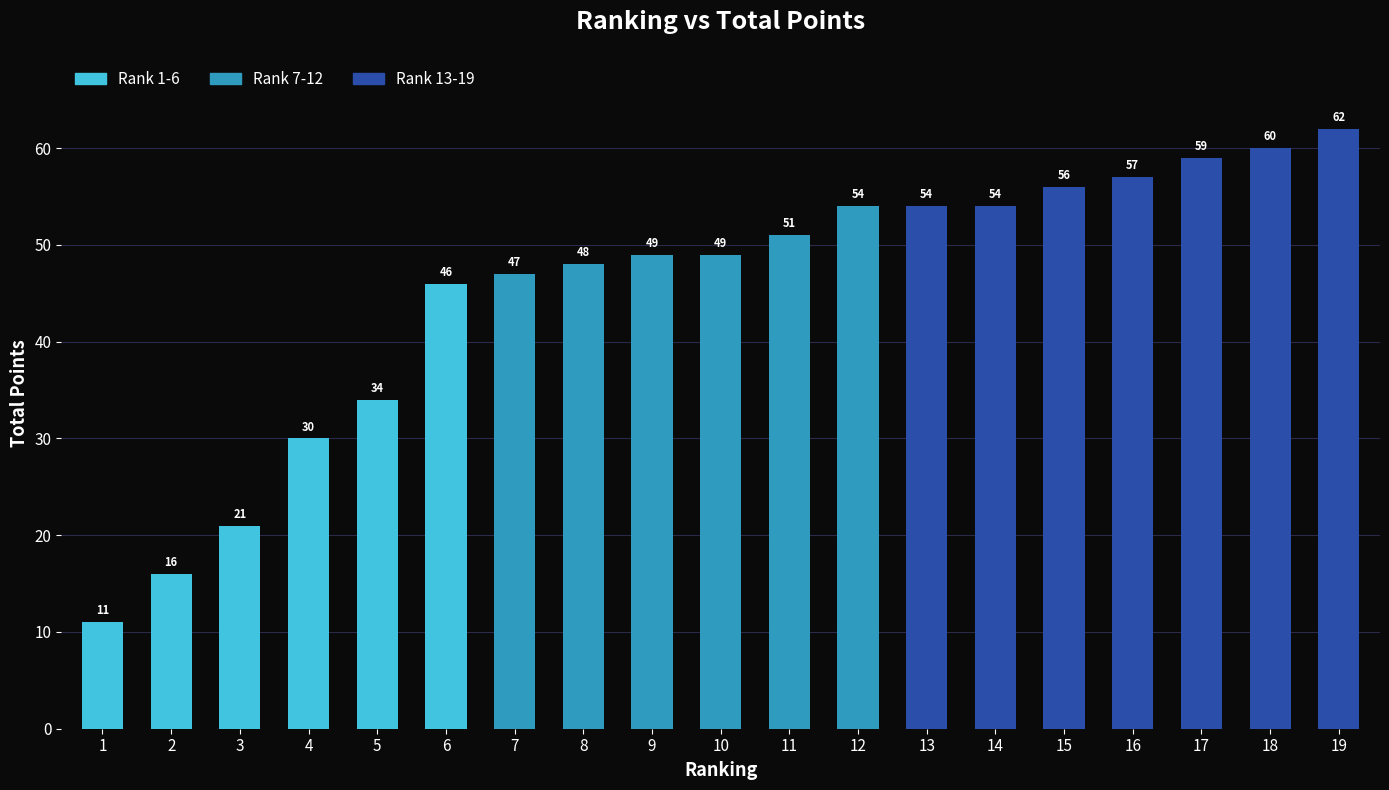

What is the sum of all values?

858